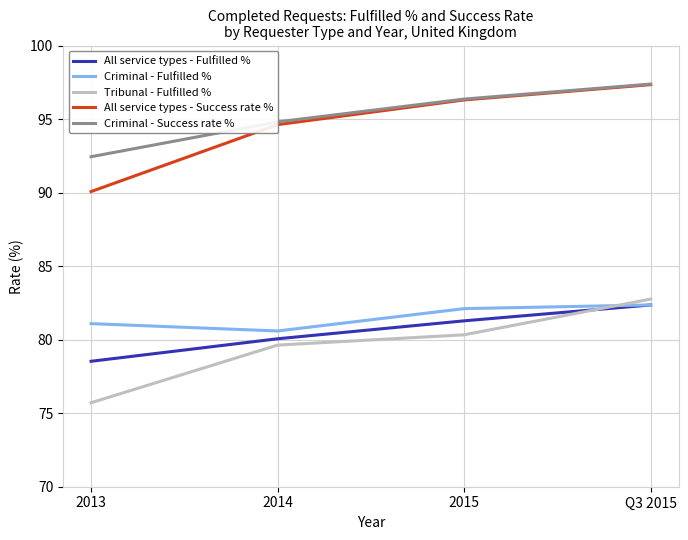

Which series has the largest range (max minus min)?

All service types - Success rate %